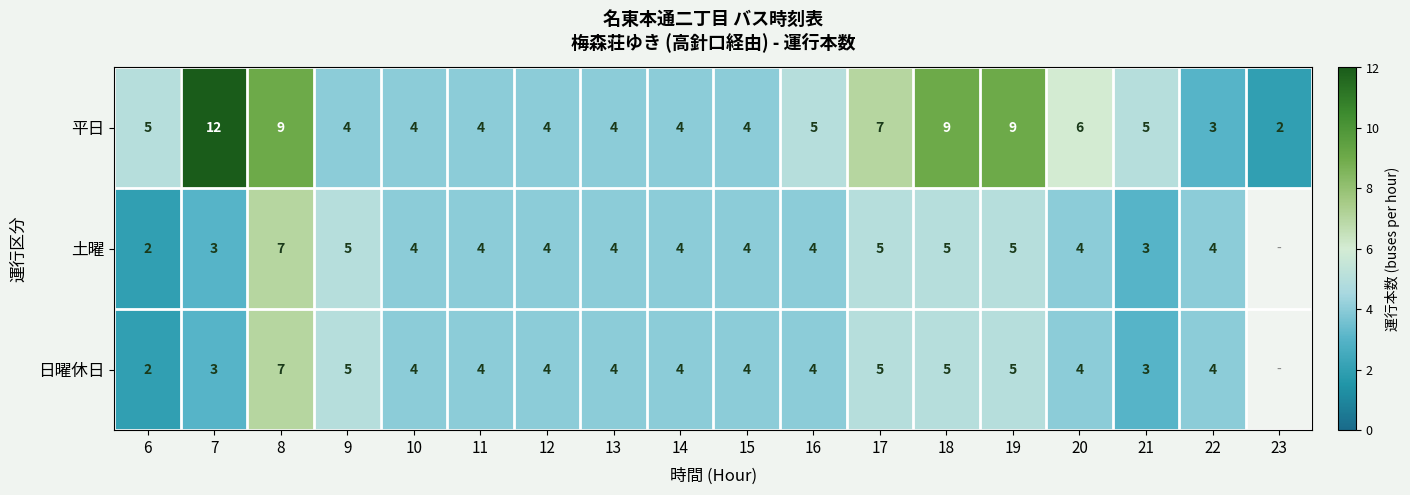

At how many categories does at least one series exceed 6?

5